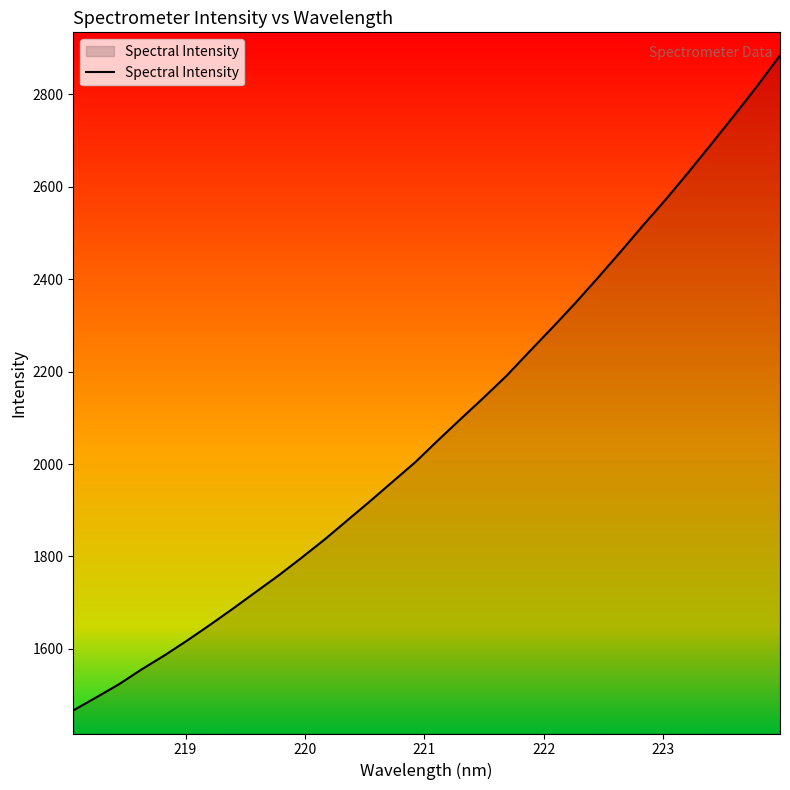

What is the minimum value shown in the chart?

1467.0